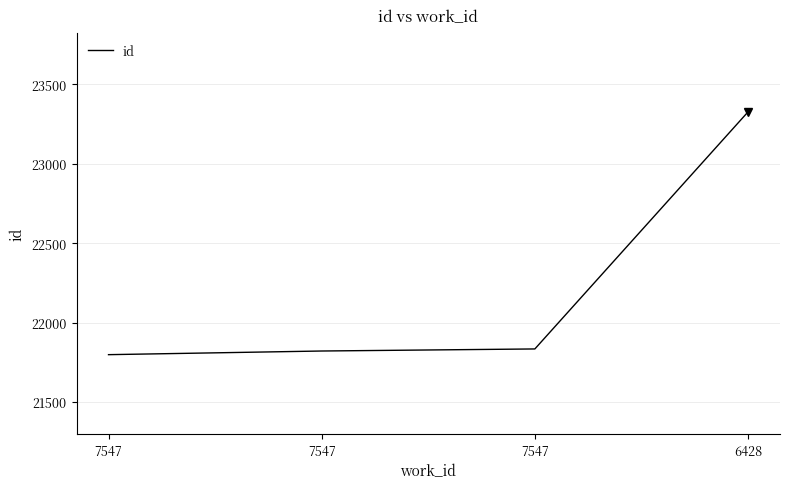

What is the minimum value shown in the chart?

21798